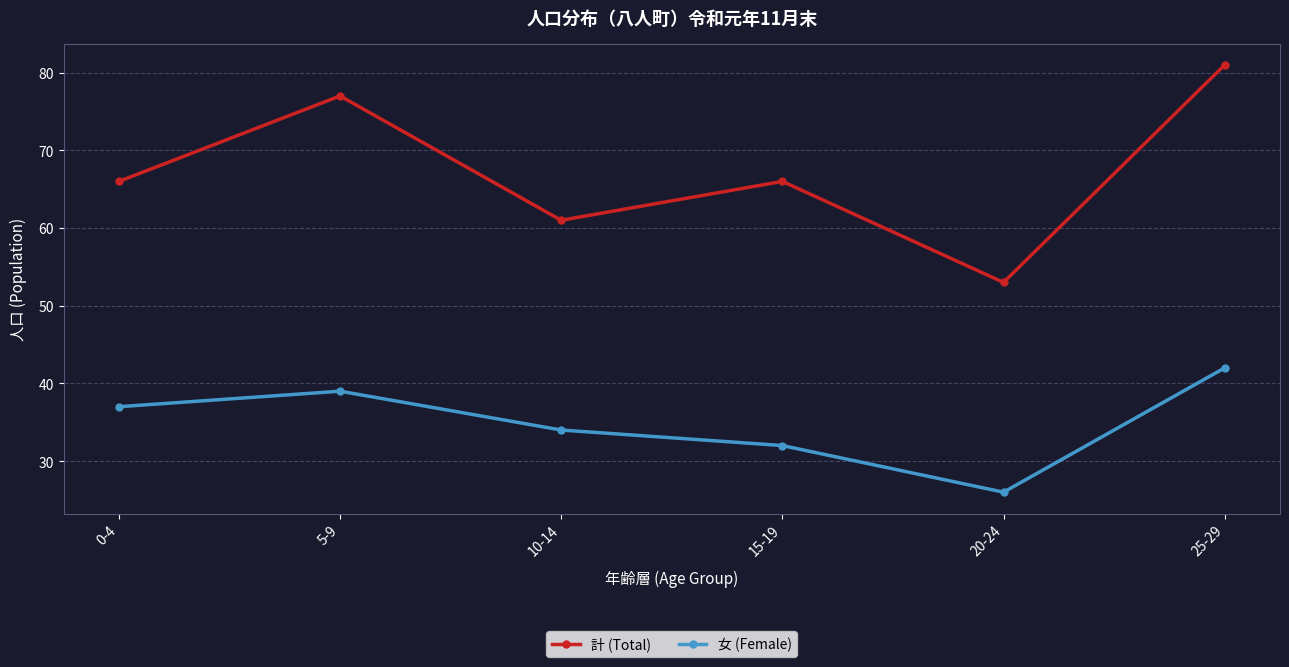

Between 15-19 and 20-24, which series saw the biggest shift?

計 (Total)